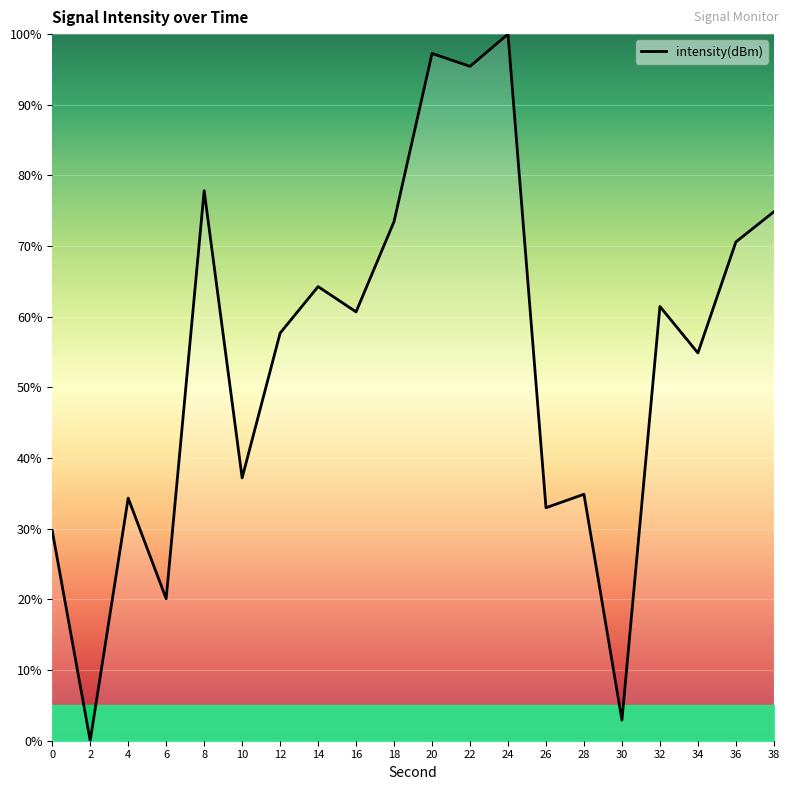

Reading right to left, transcribe all the data shown in this chart.

38=74.9	36=70.6	34=54.9	32=61.5	30=2.9	28=34.9	26=33.0	24=100.0	22=95.4	20=97.3	18=73.5	16=60.7	14=64.3	12=57.7	10=37.2	8=77.8	6=20.1	4=34.3	2=0.0	0=29.7